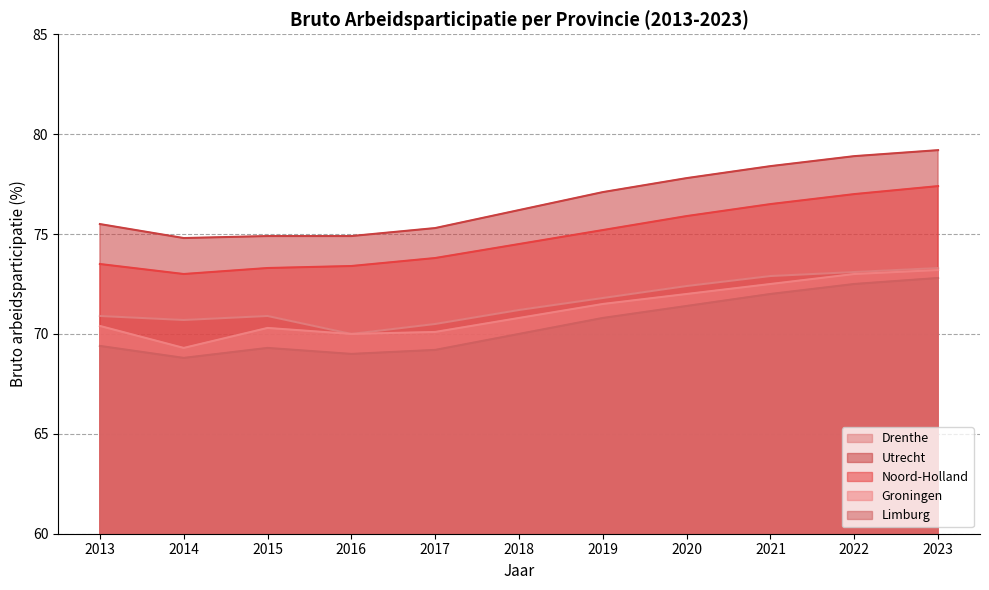

What is the difference between the maximum and minimum values in the Drenthe series?

3.3